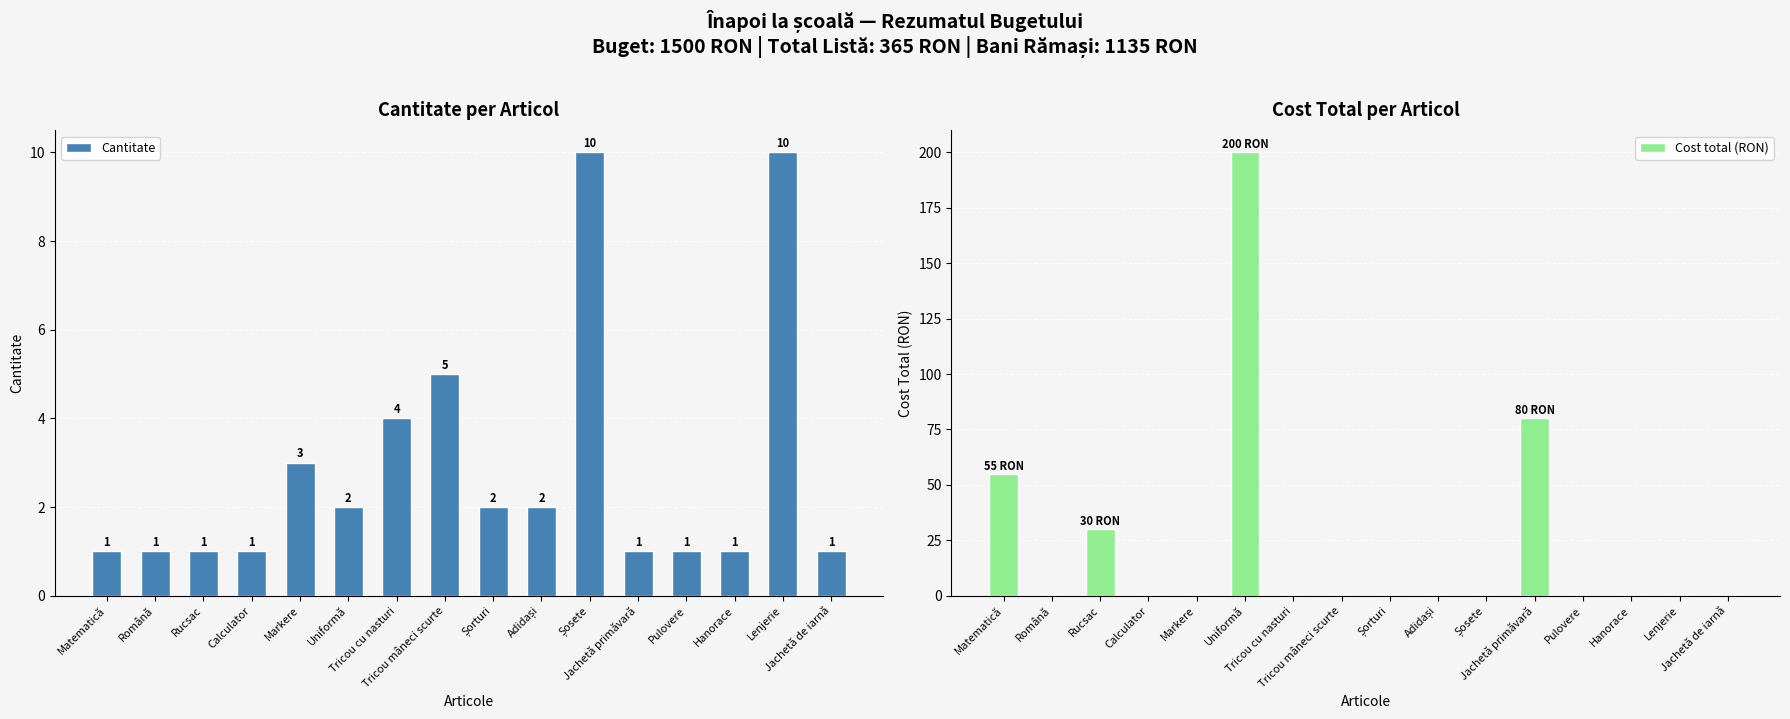

Reading right to left, what are all the values shown in this chart?

Cantitate: 1	10	1	1	1	10	2	2	5	4	2	3	1	1	1	1
Cost total (RON): 0	0	0	0	80	0	0	0	0	0	200	0	0	30	0	55